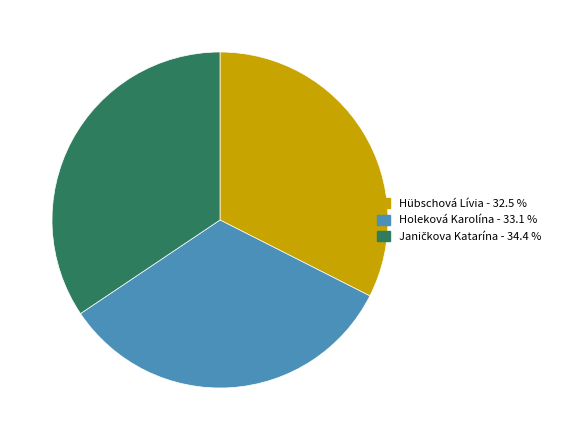

Is there a majority slice in this chart?

No